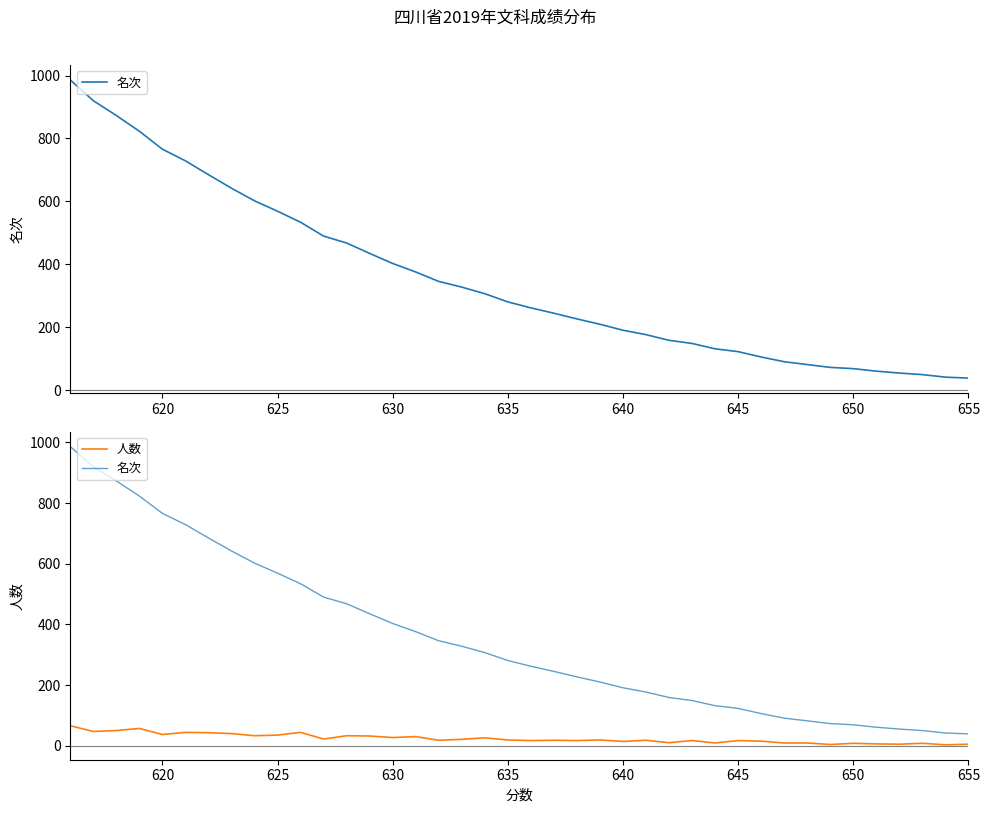

True or false: 名次 and 人数 intersect in this chart.

False